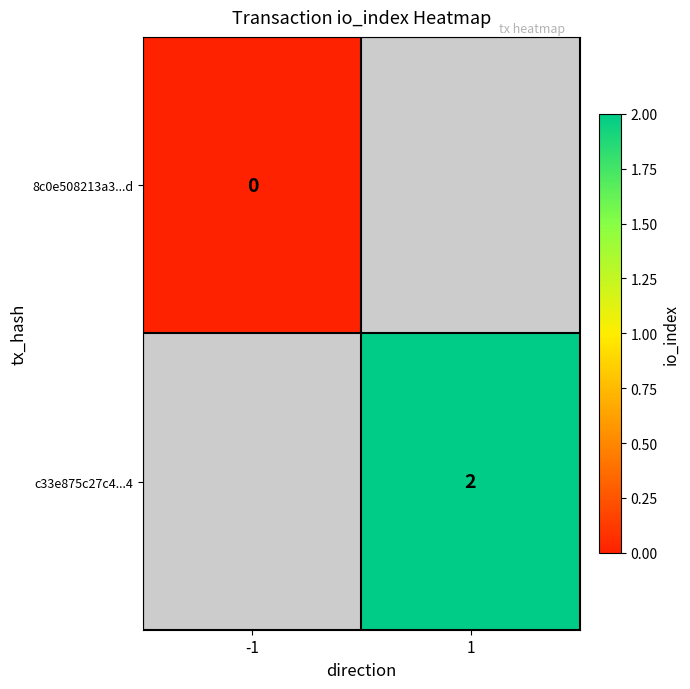

The c33e875c27c4...4 series shows 1 at 1. True or false?

False